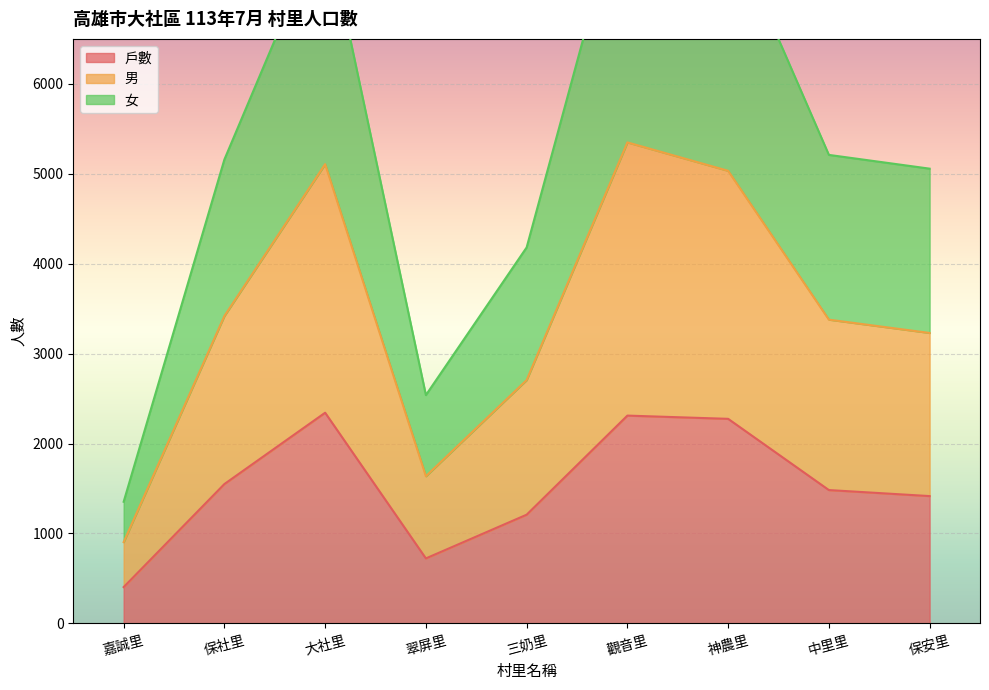

What is the smallest value displayed?

404